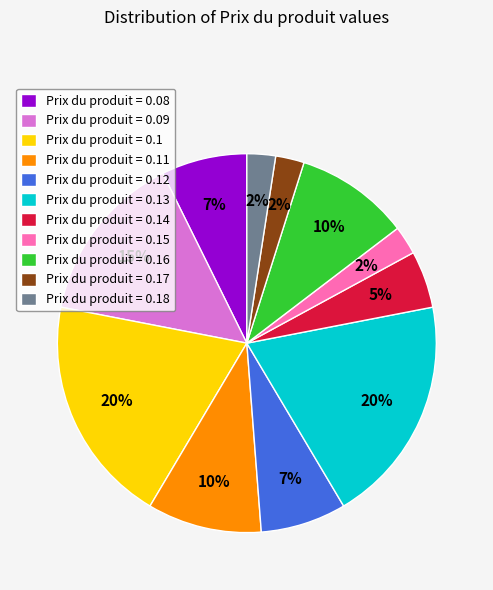

Is there any slice that represents more than half of the pie?

No